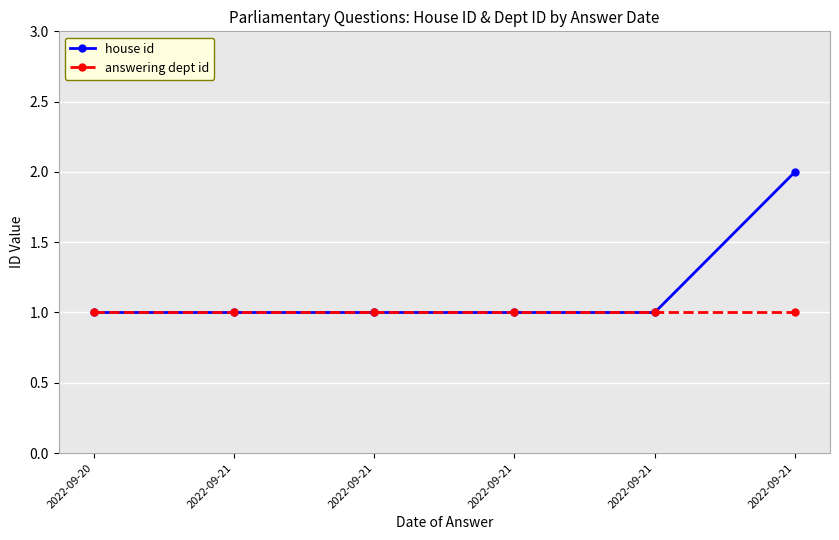

Is it true that answering dept id equals 1 at 2022-09-21?

True